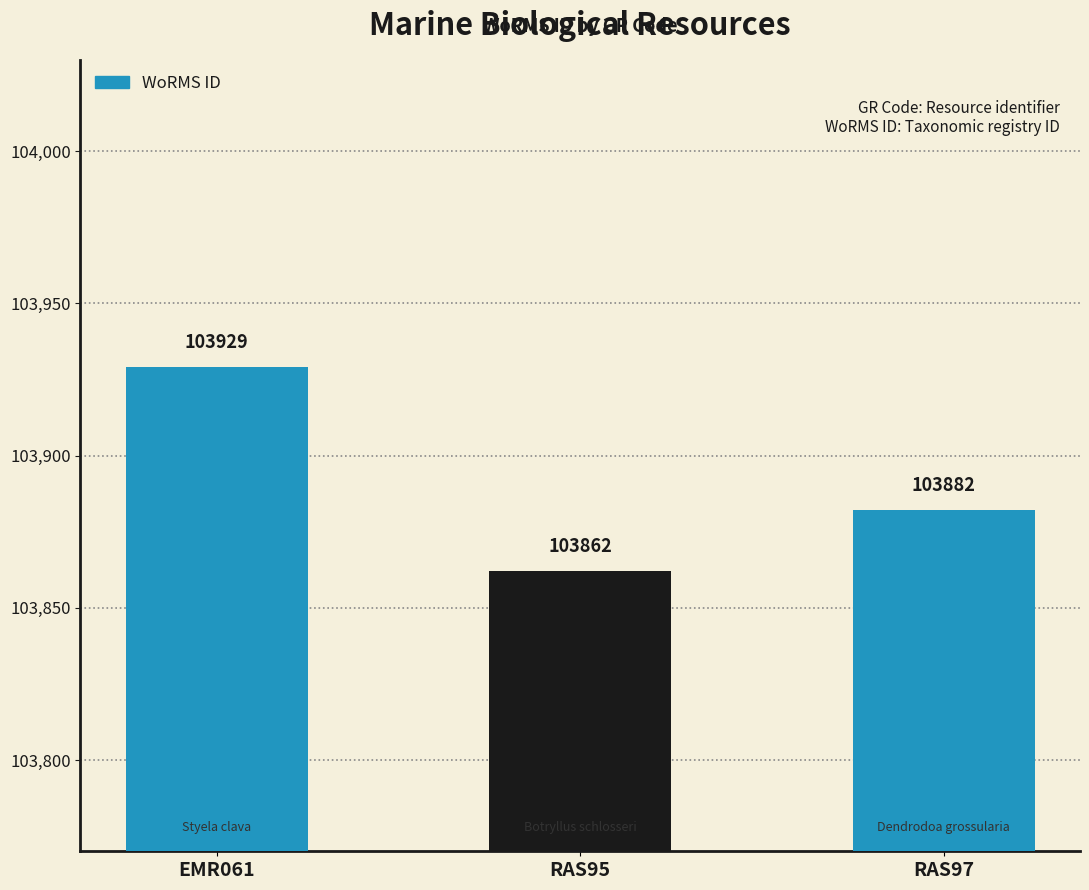

Which category has the highest value across all series?

EMR061